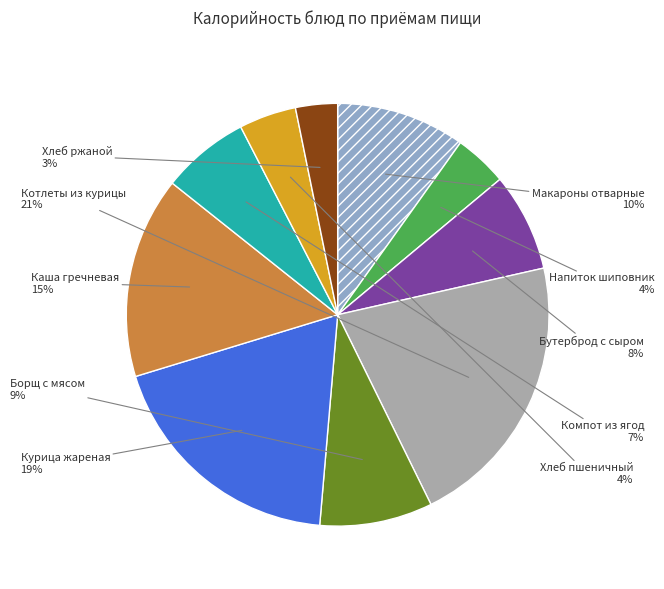

Does any single category account for the majority?

No